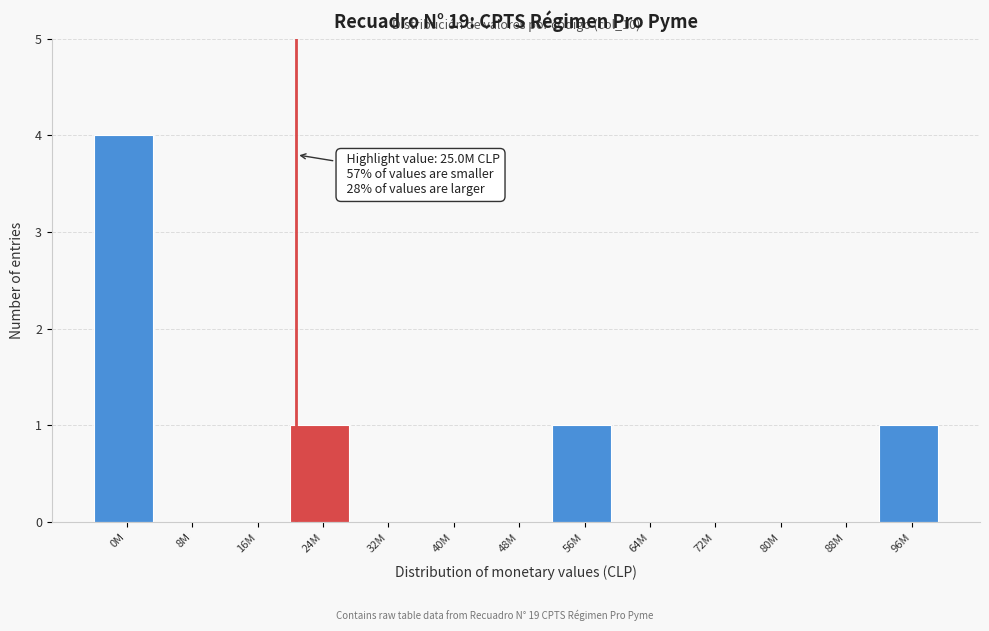

Reading left to right, extract all data points from this chart.

0M=4	8M=0	16M=0	24M=1	32M=0	40M=0	48M=0	56M=1	64M=0	72M=0	80M=0	88M=0	96M=1